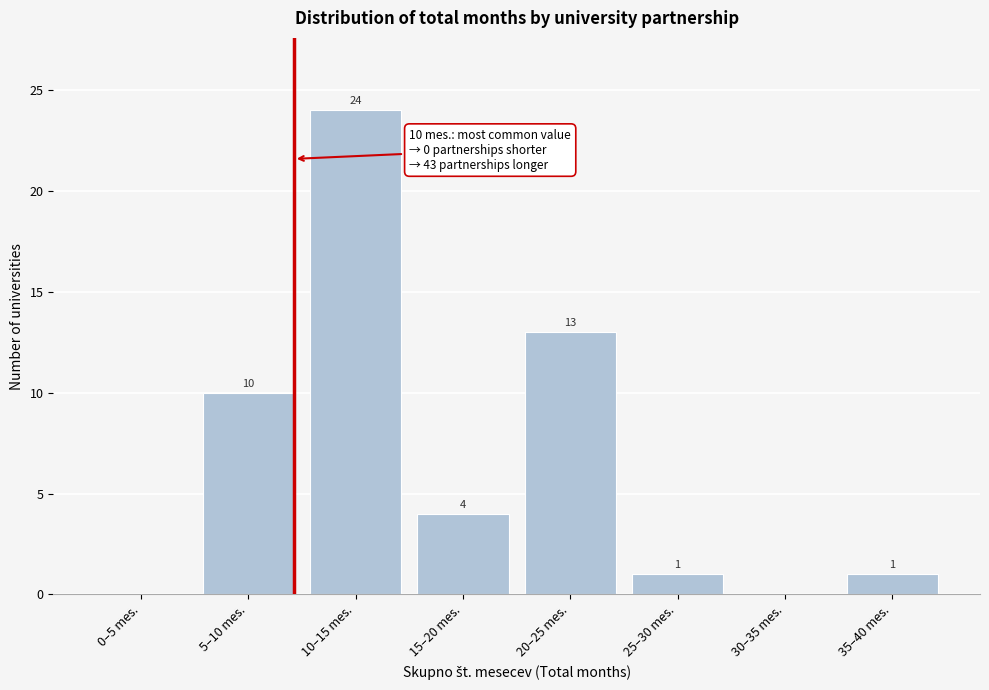

Reading left to right, list all the values displayed in this chart.

0–5 mes.=0	5–10 mes.=10	10–15 mes.=24	15–20 mes.=4	20–25 mes.=13	25–30 mes.=1	30–35 mes.=0	35–40 mes.=1